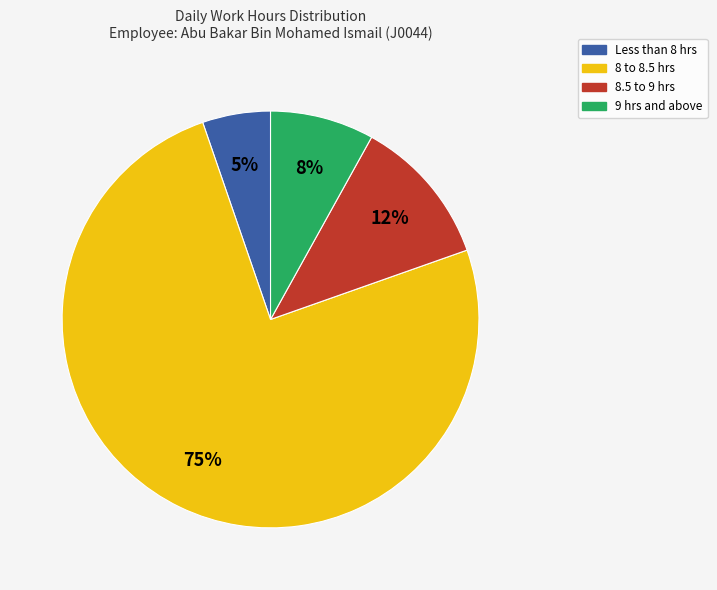

Is there a majority slice in this chart?

Yes